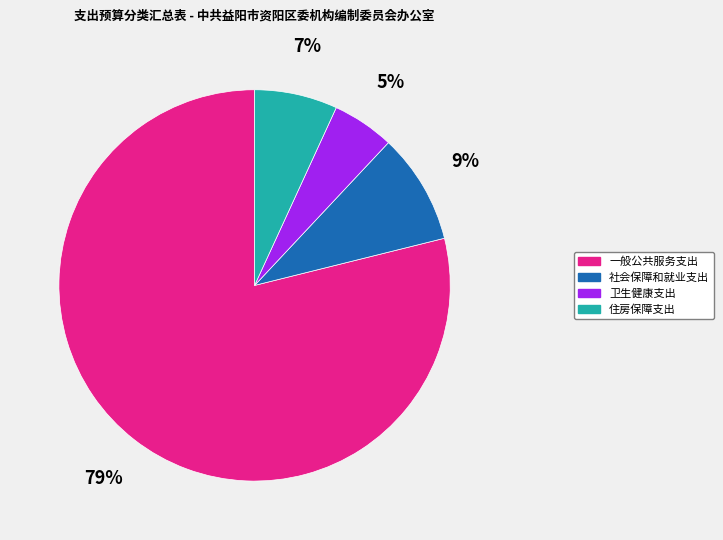

To the nearest percent, what percentage of the pie is 社会保障和就业支出?

9%